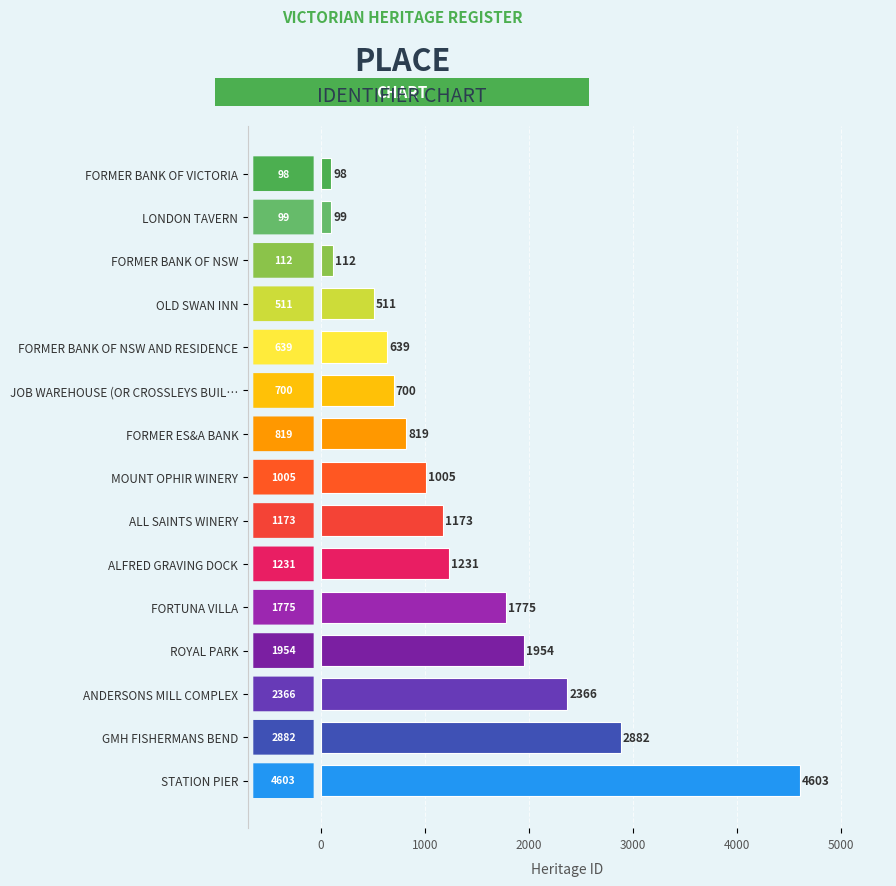

Are the bars horizontal?

Yes